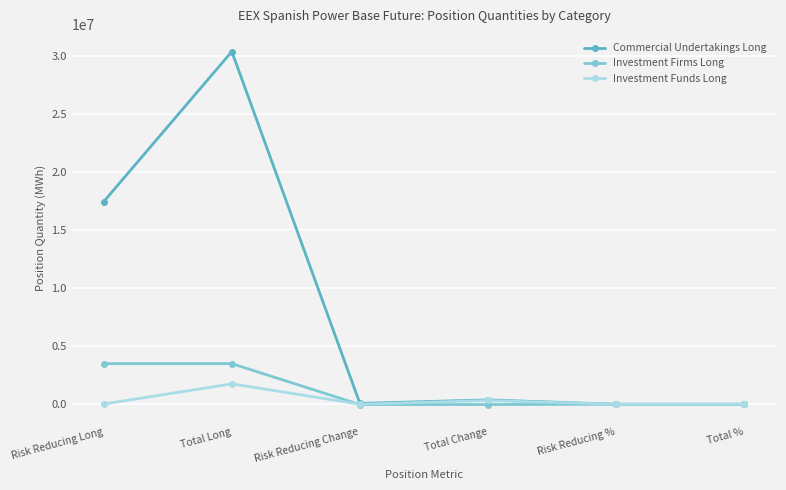

At which label does Commercial Undertakings Long reach its peak?

Total Long